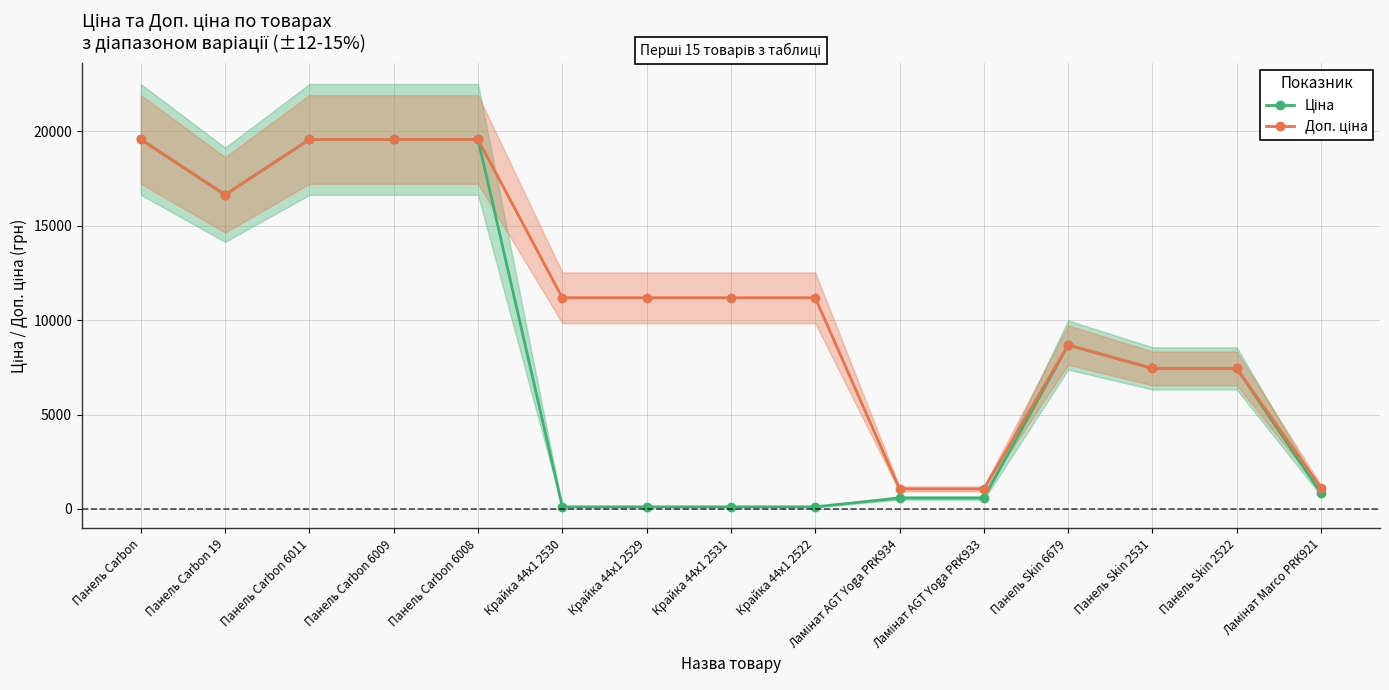

At which label is Доп. ціна closest to 10312?

Крайка 44x1 2530